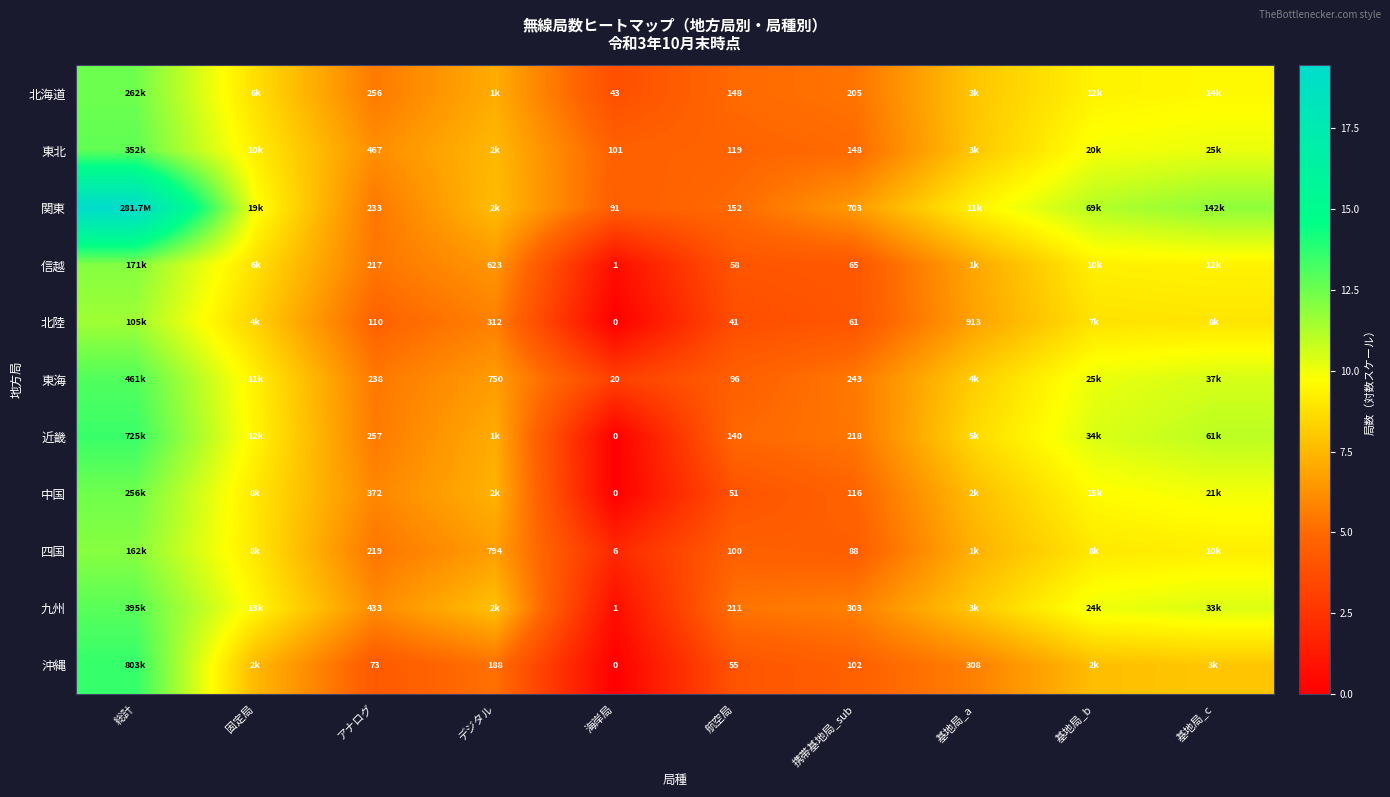

At which category is the sum across all series the highest?

総計